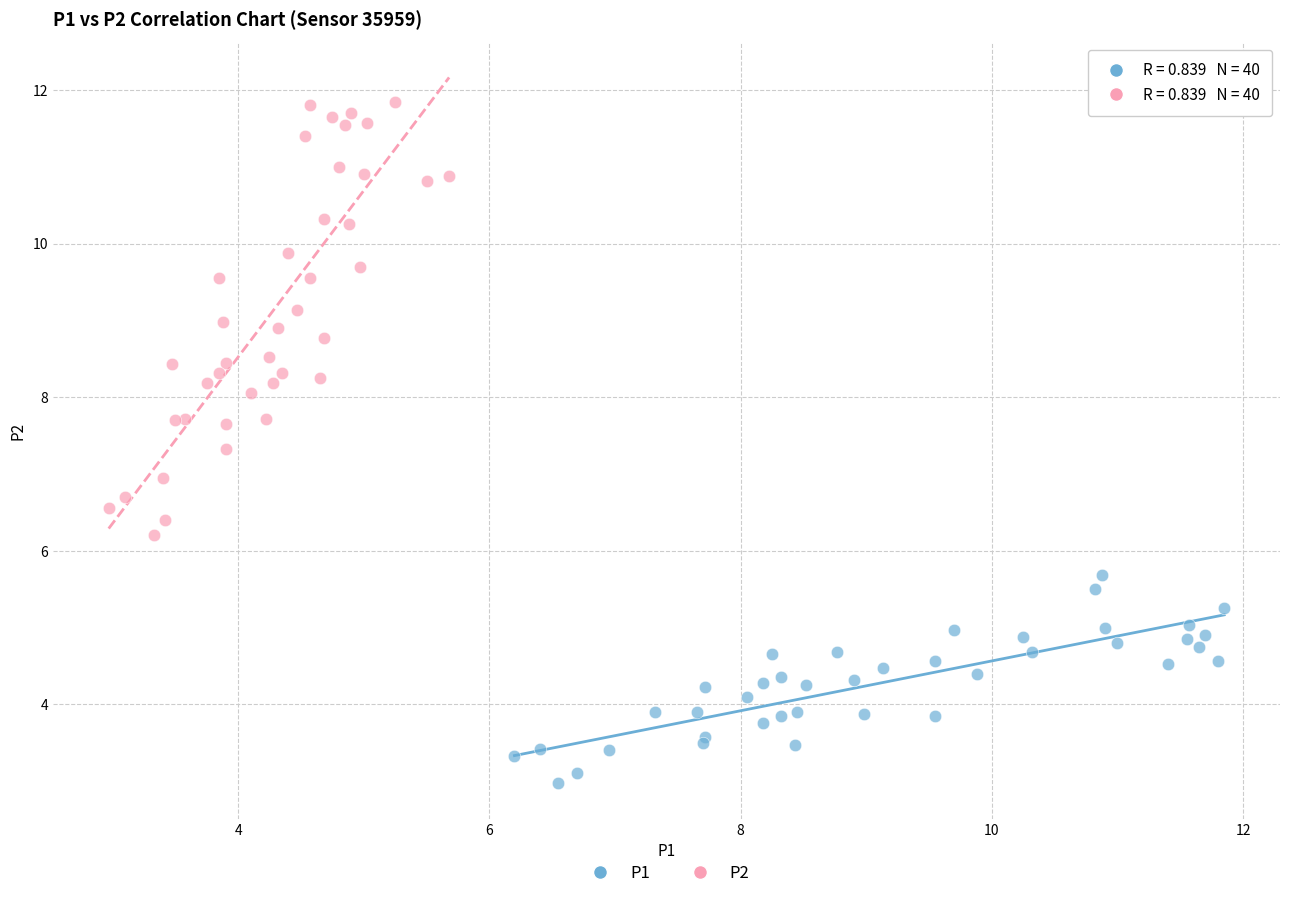

Which series reaches the minimum Y coordinate?

P1